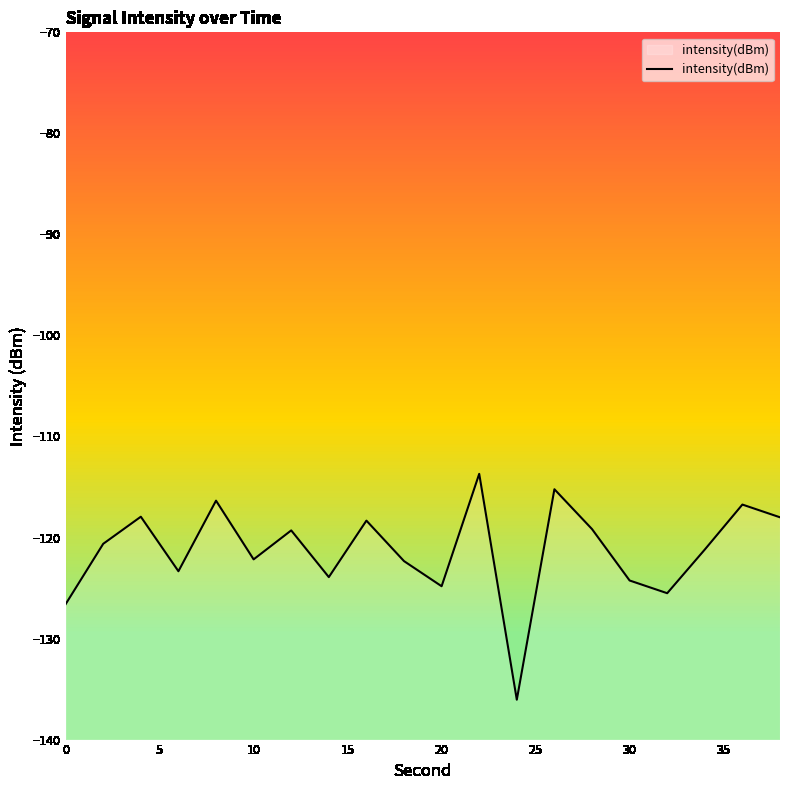

What is the difference between the maximum and minimum values?

22.4